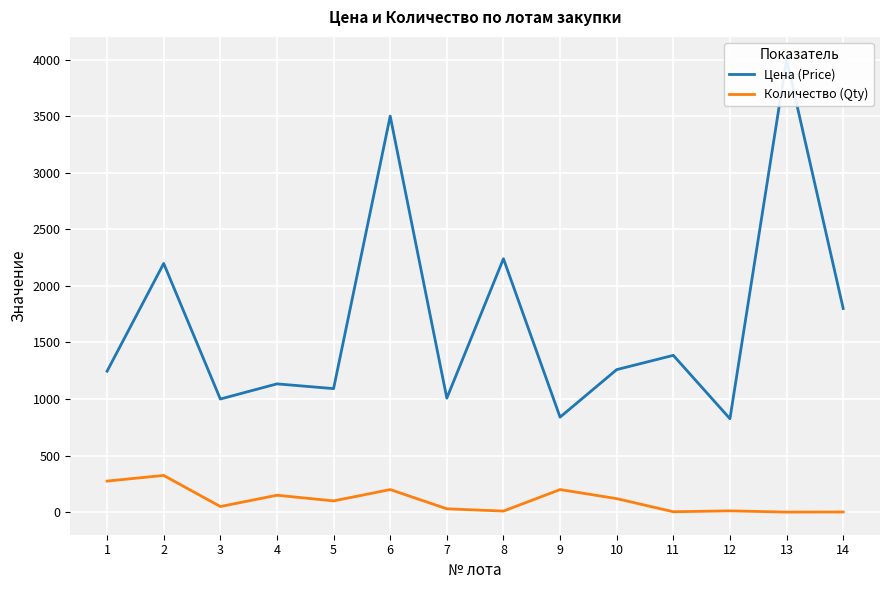

True or false: Количество (Qty) and Цена (Price) cross at least once.

False